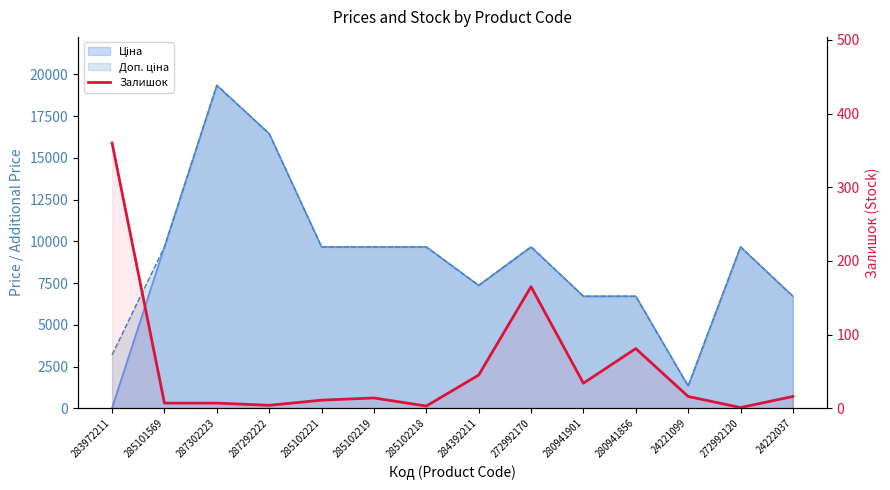

At which label is the value closest to 180?

272992170